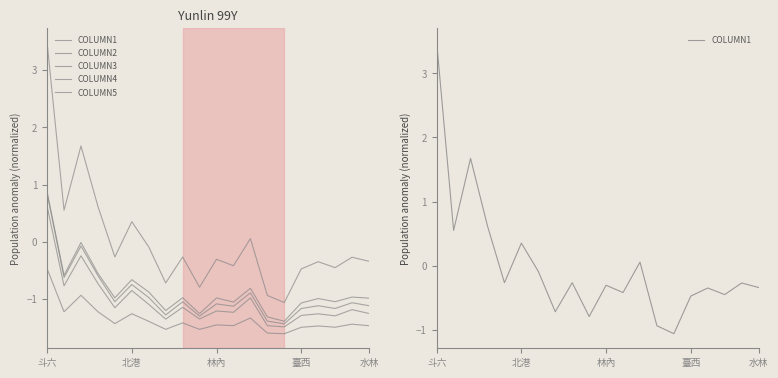

What are all the series names shown in the legend?

COLUMN1, COLUMN2, COLUMN3, COLUMN4, COLUMN5